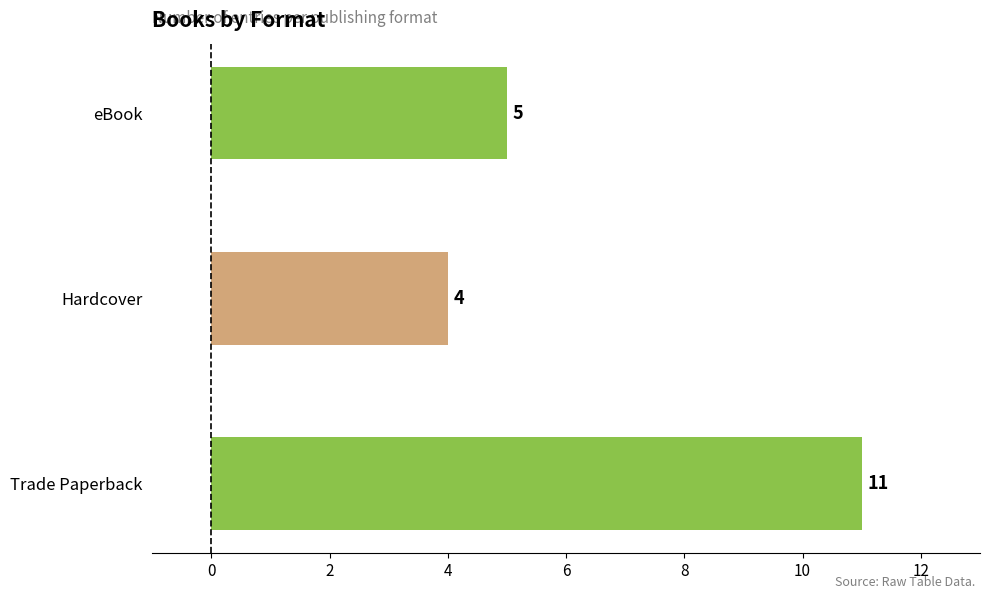

How many distinct data groups are displayed?

1